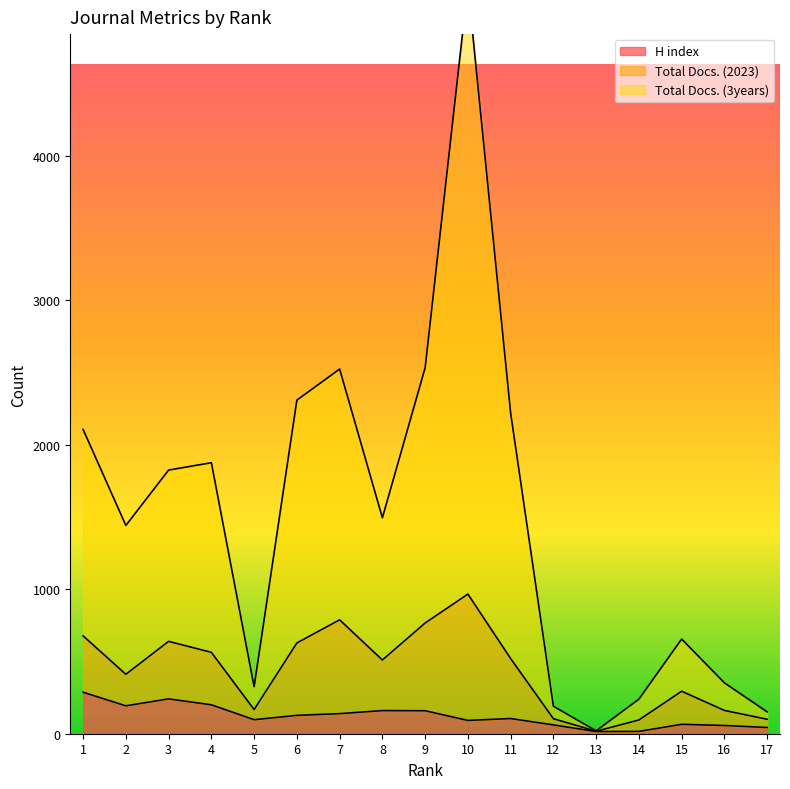

Is the value of H index at 9 greater than the value of Total Docs. (3years) at 16?

No